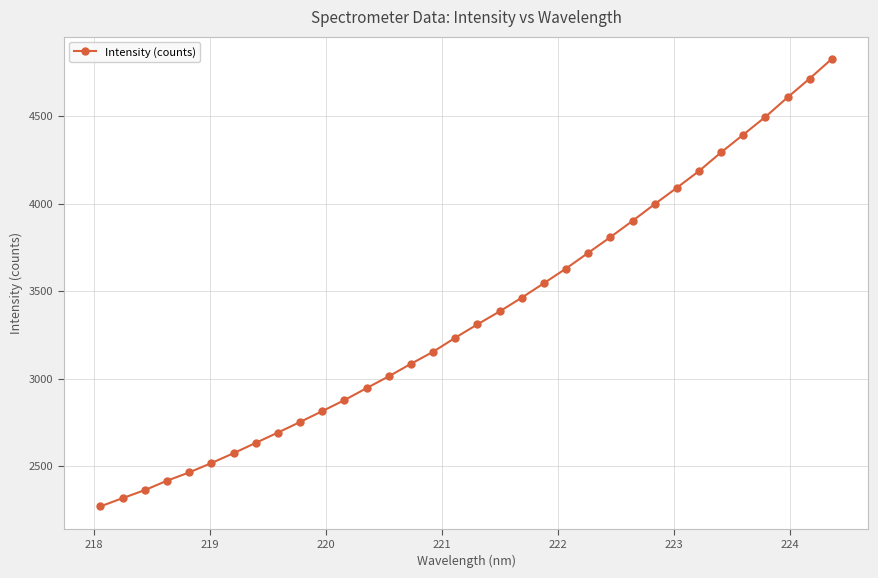

What is the greatest value displayed?

4826.9